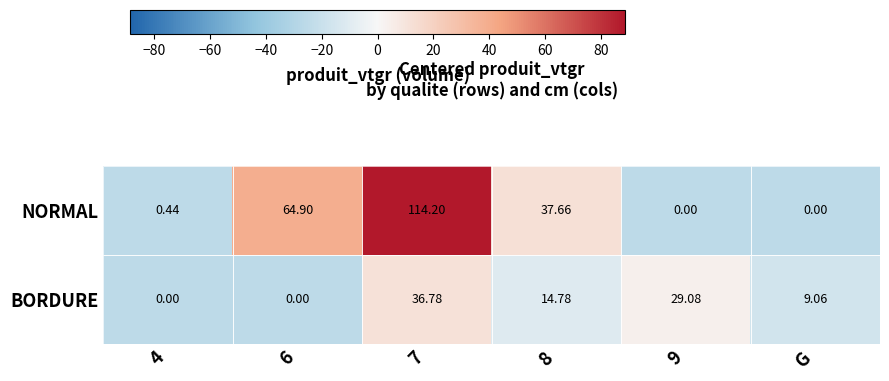

List the series in order of their peak value, highest first.

NORMAL, BORDURE